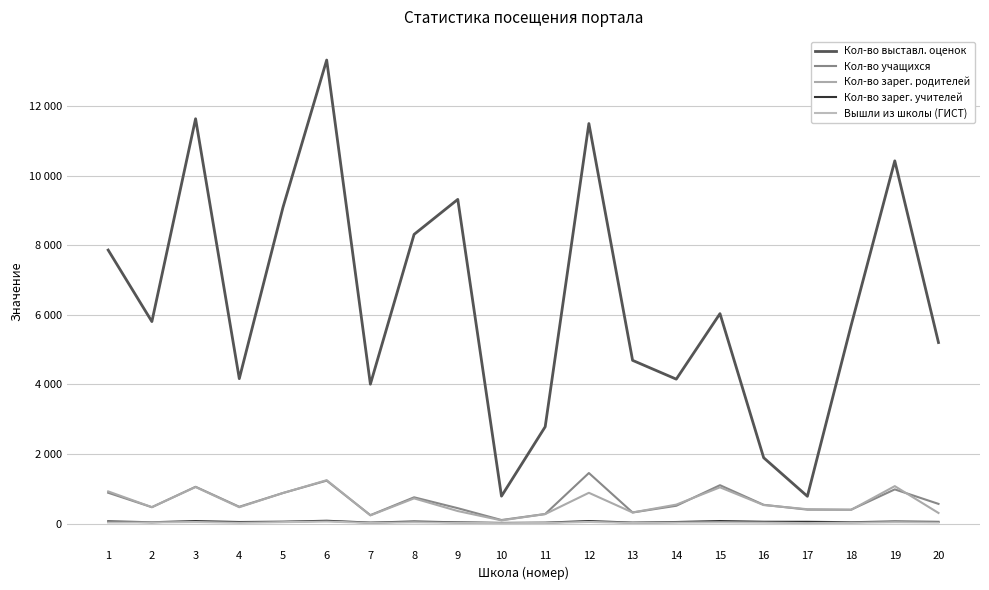

Reading left to right, extract all data points from this chart.

Кол-во выставл. оценок: 7862	5806	11636	4166	9090	13323	4007	8312	9318	789	2783	11498	4692	4152	6035	1893	785	5692	10426	5204
Кол-во учащихся: 887	472	1059	484	880	1235	243	756	443	103	276	1454	320	513	1104	540	402	400	984	567
Кол-во зарег. родителей: 926	473	1051	471	879	1248	237	725	361	93	274	886	320	546	1043	533	414	395	1077	306
Кол-во зарег. учителей: 65	39	73	46	55	82	29	61	37	20	27	74	29	46	74	53	52	40	61	50
Вышли из школы (ГИСТ): 34	35	45	24	42	59	21	39	24	13	19	48	20	30	37	28	14	27	41	33